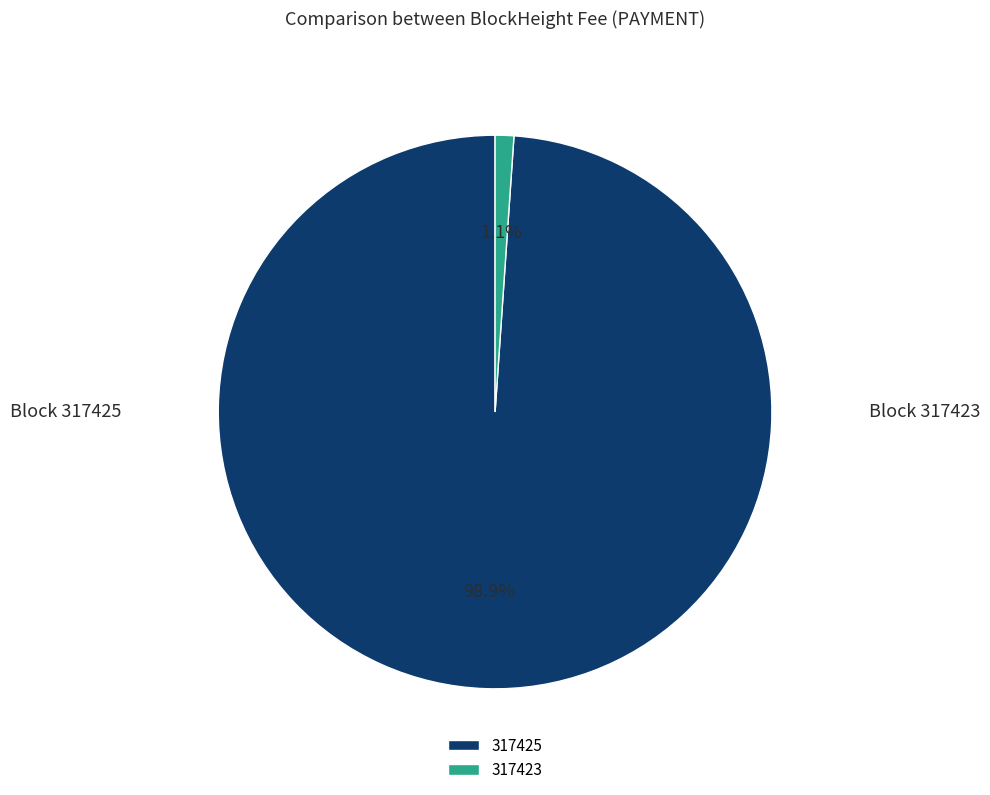

Which category has the biggest portion of the pie?

317425